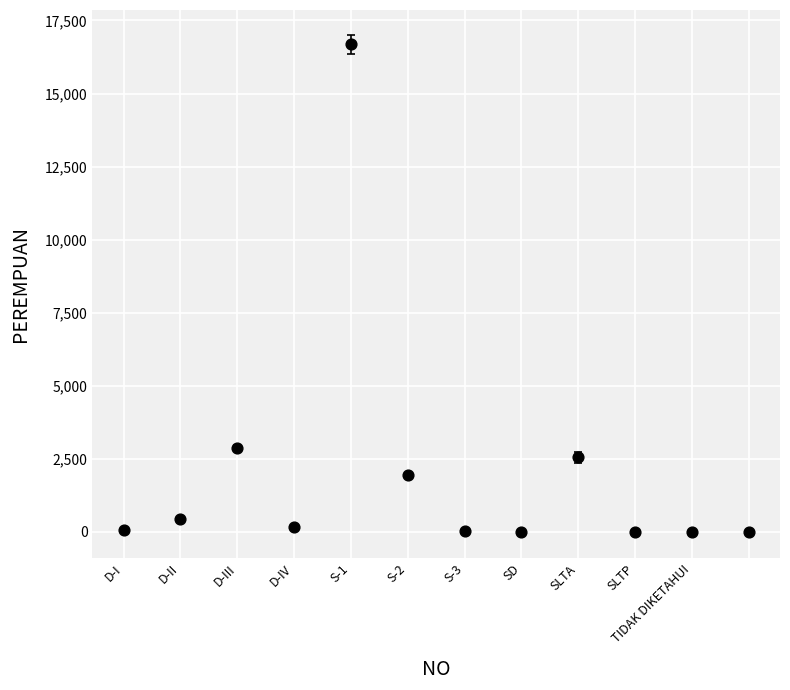

What Y value in the scatter plot is closest to 8339?

2879